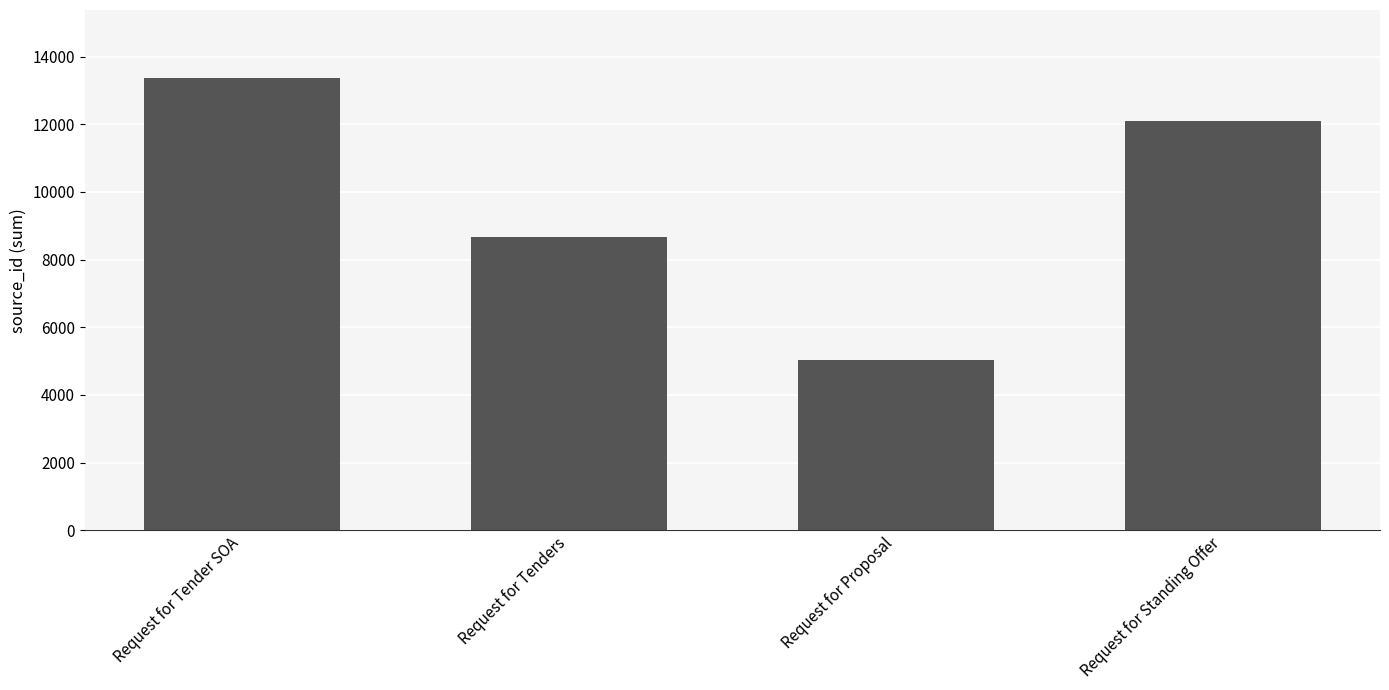

The value at Request for Tender SOA is 18168. True or false?

False